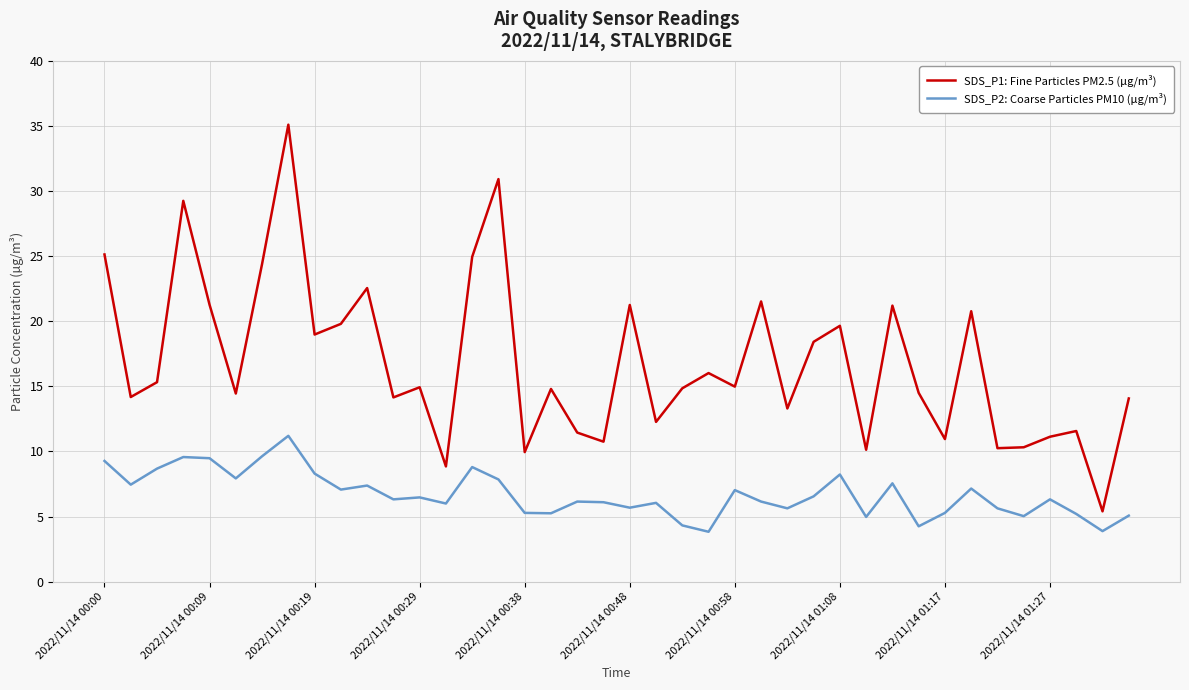

True or false: SDS_P1: Fine Particles PM2.5 (µg/m³) has more than 2 points higher than both neighbors.

True